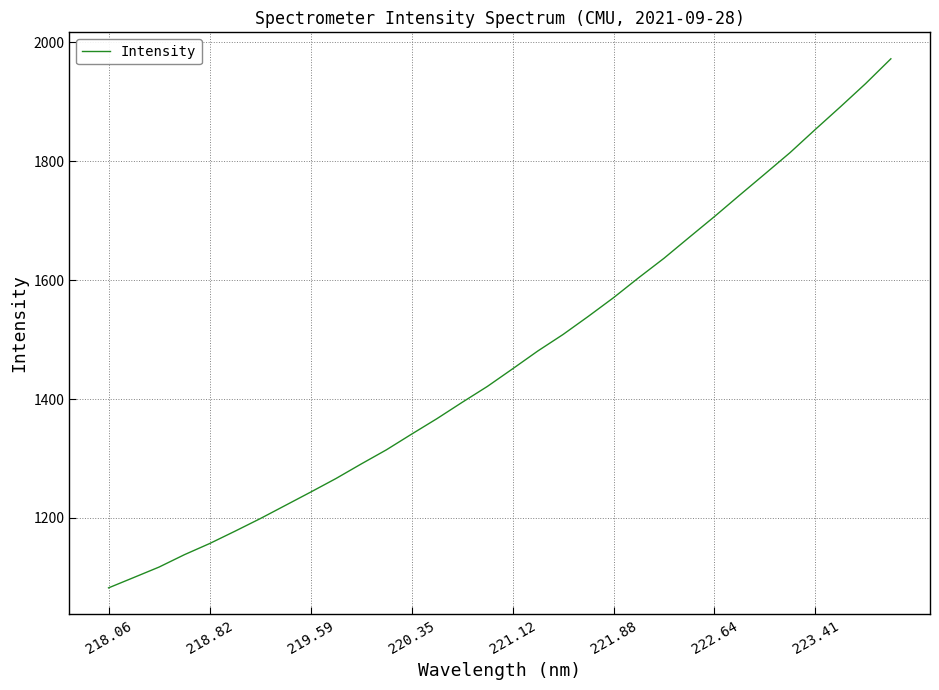

What is the difference between the maximum and minimum values?

889.7